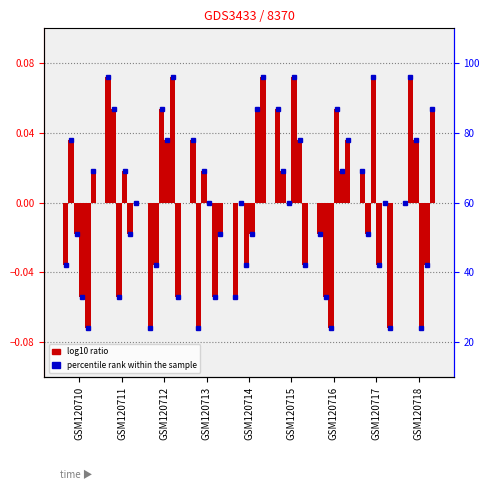

Which has a higher value, GSM120716 or GSM120712?

GSM120716